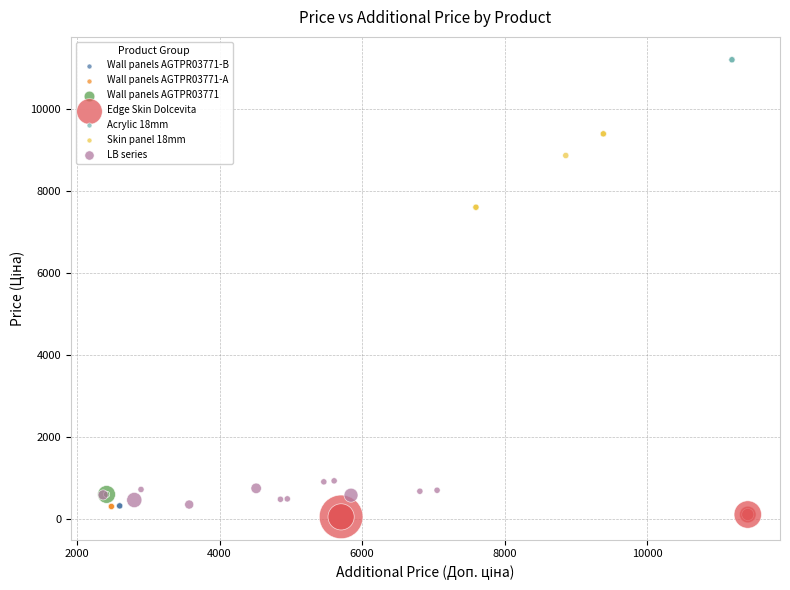

Which series reaches the minimum Y coordinate?

Edge Skin Dolcevita